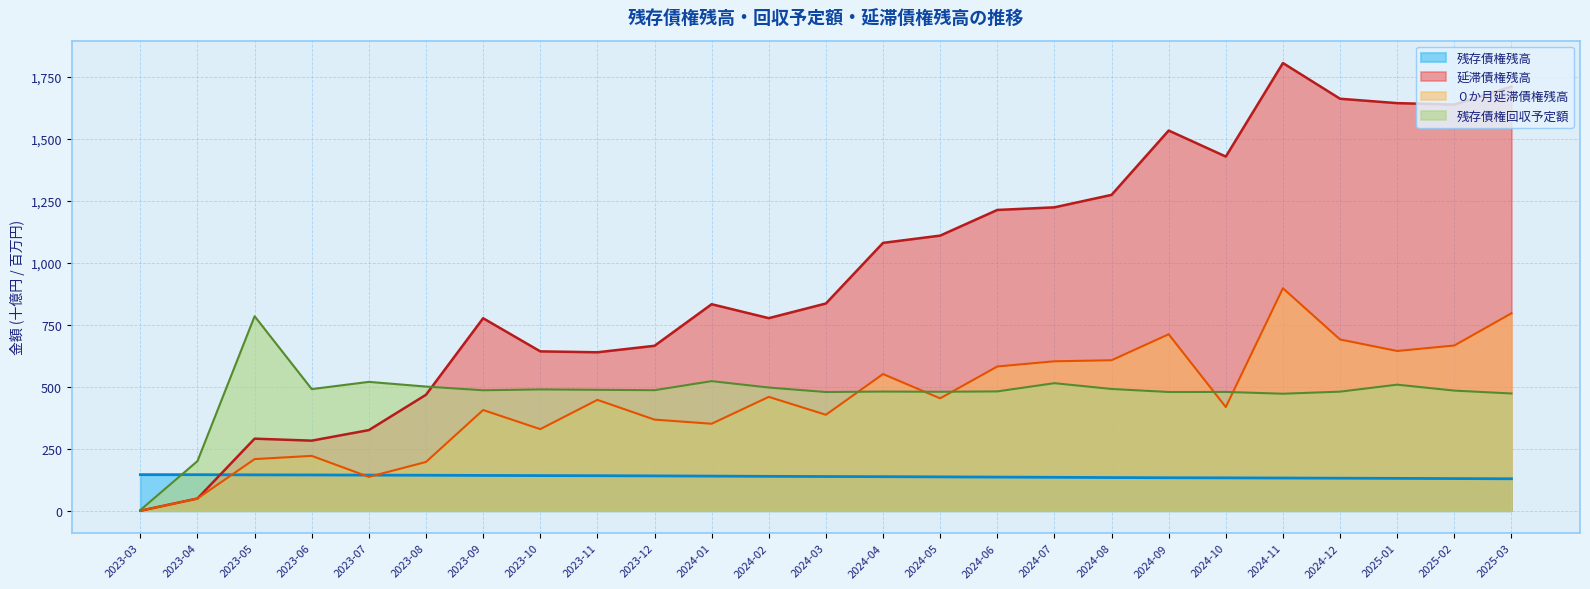

In 延滞債権残高, how many points are lower than both neighbors (excluding endpoints)?

5